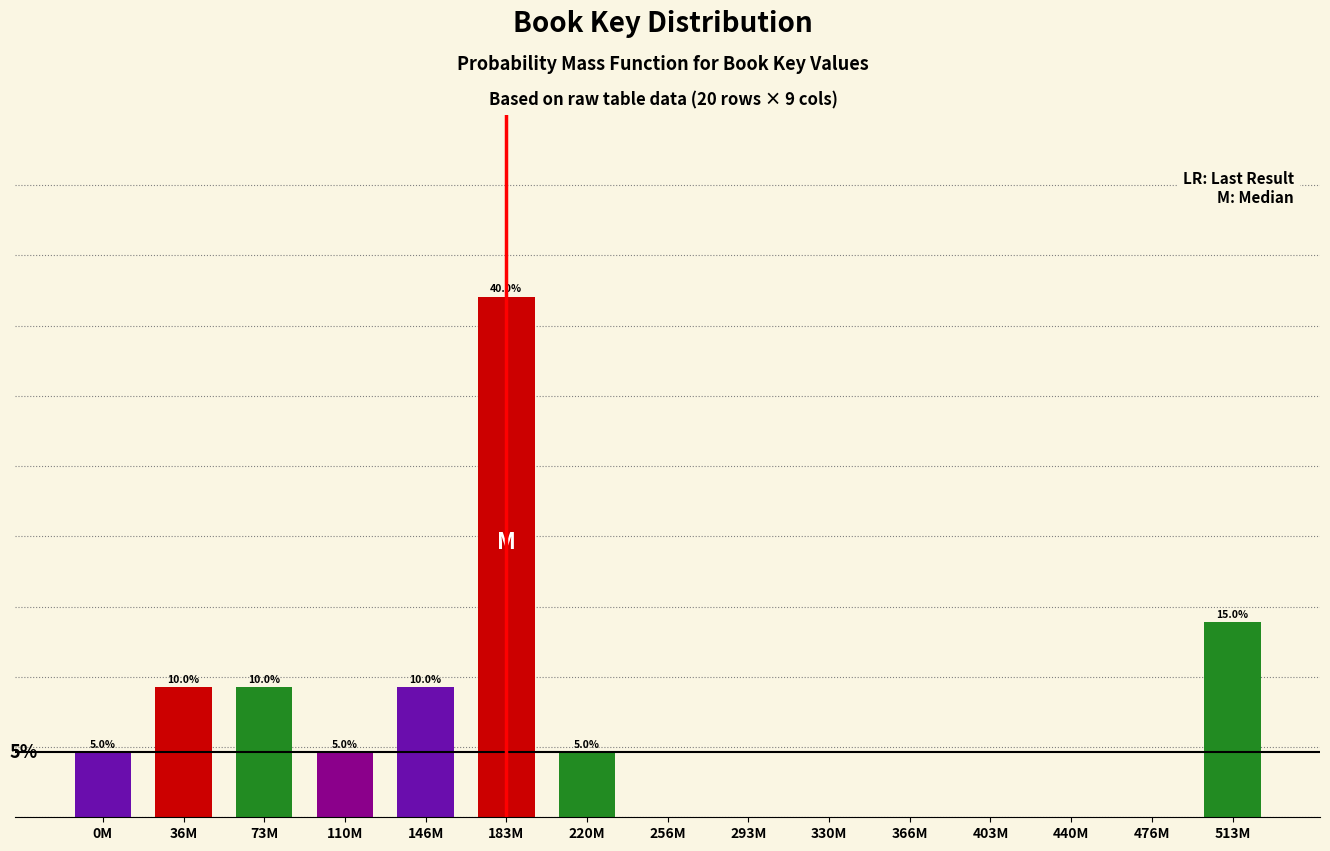

At which label is the value closest to 20?

513M